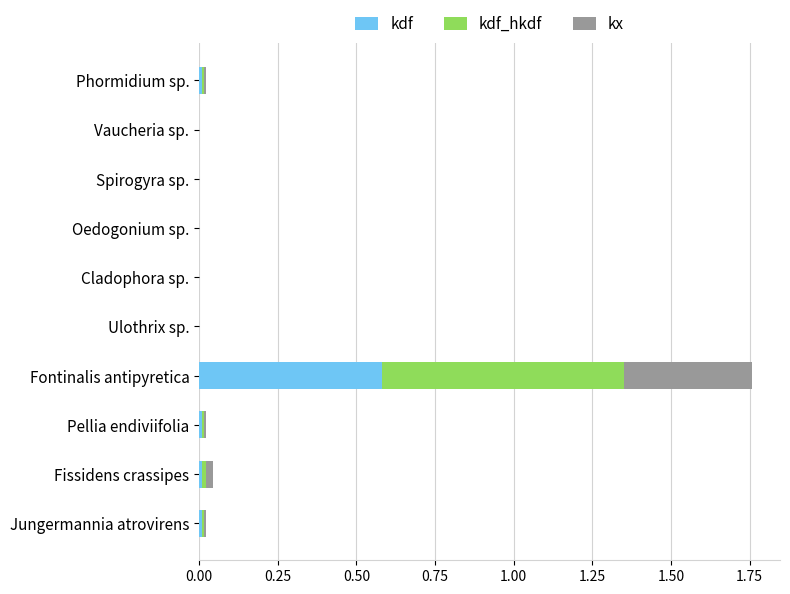

Is it true that kdf equals 0.0 at Ulothrix sp.?

True